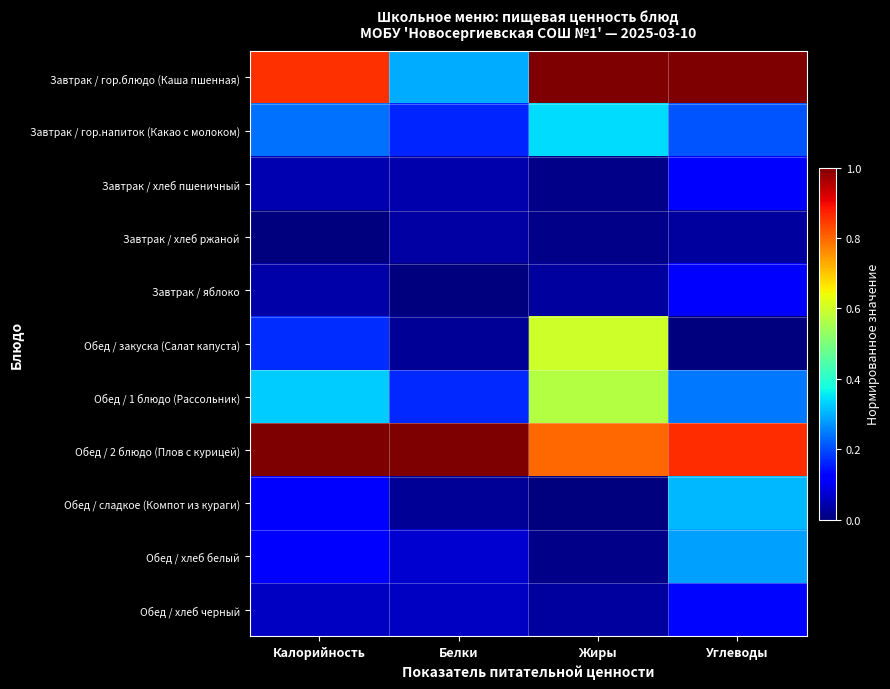

Between Жиры and Углеводы, which series saw the biggest shift?

Обед / закуска (Салат капуста)